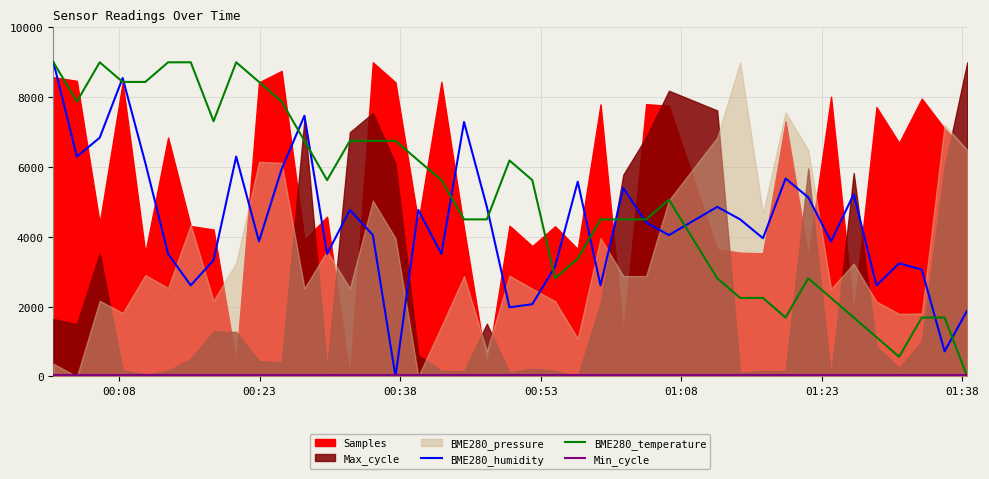

Which series ends up on top after the final intersection of BME280_temperature and BME280_humidity?

BME280_humidity